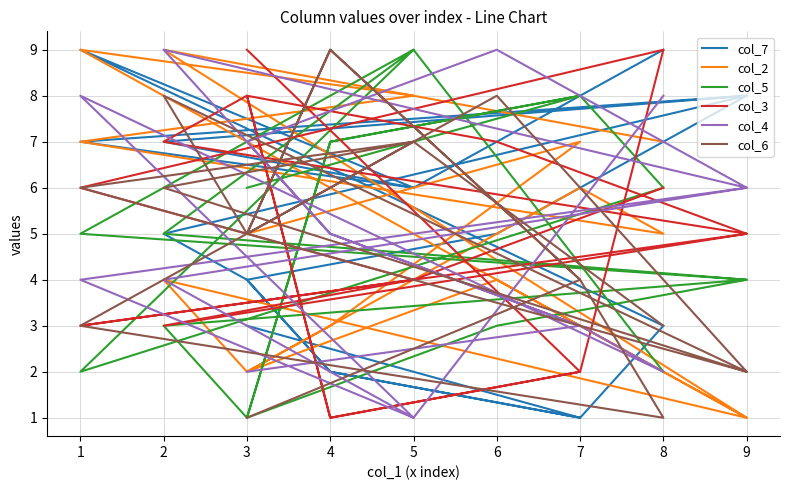

Rank the categories by col_3 value from lowest to highest.

2, 11, 1, 10, 6, 15, 7, 16, 5, 14, 8, 17, 4, 13, 3, 12, 0, 9